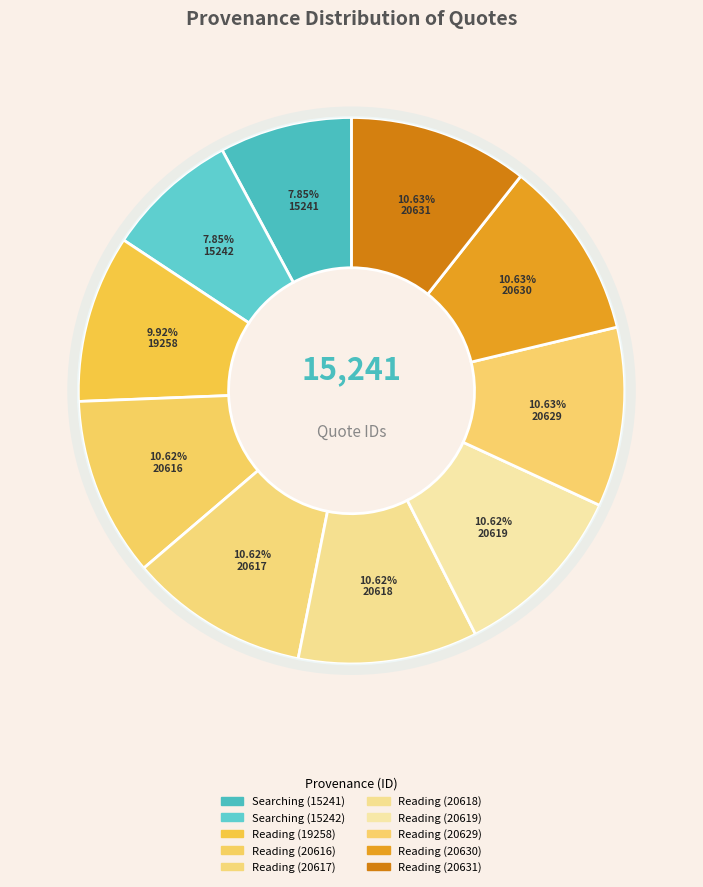

Rank the categories by value from highest to lowest.

Reading (20631), Reading (20630), Reading (20629), Reading (20619), Reading (20618), Reading (20617), Reading (20616), Reading (19258), Searching in Past Masters (15242), Searching in Past Masters (15241)